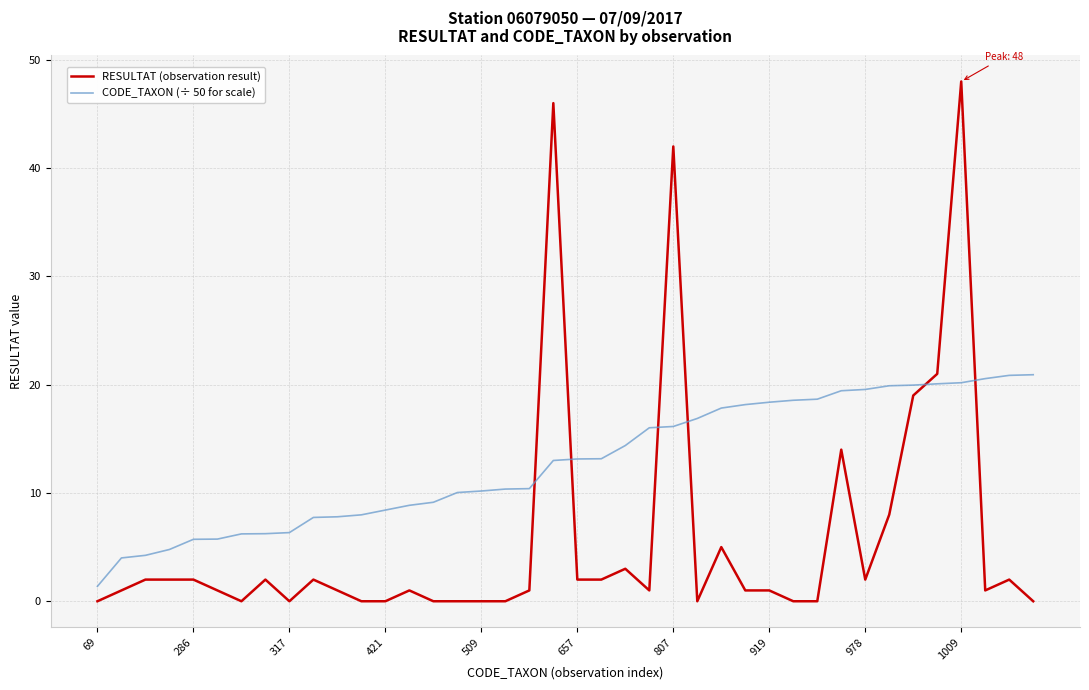

List the series in order of their peak value, highest first.

RESULTAT (observation result), CODE_TAXON (÷ 50 for scale)